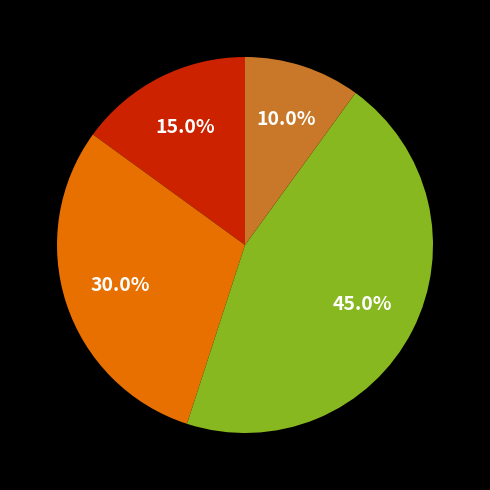

Does any single category account for the majority?

No